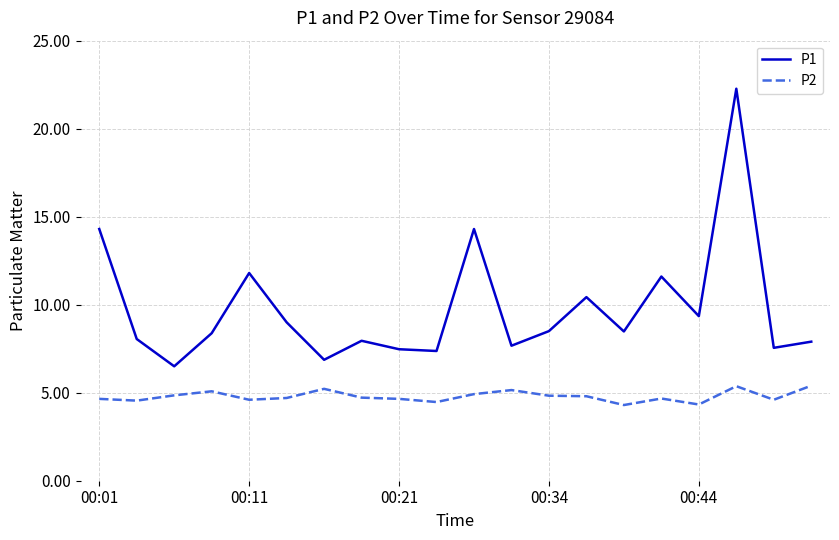

Rank the series by their average value, from lowest to highest.

P2, P1